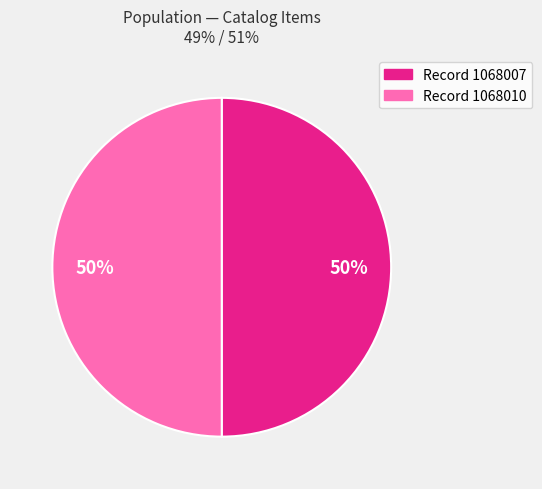

To the nearest percent, what is the average slice percentage?

50%